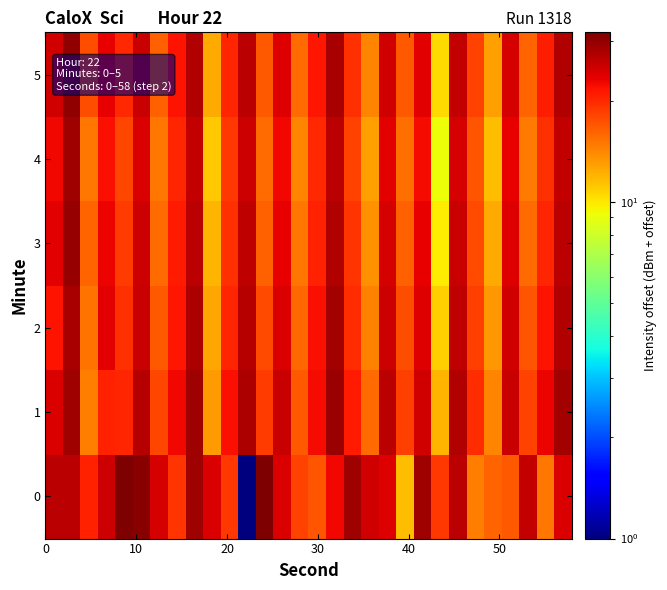

What is the minimum value shown in the chart?

1.0